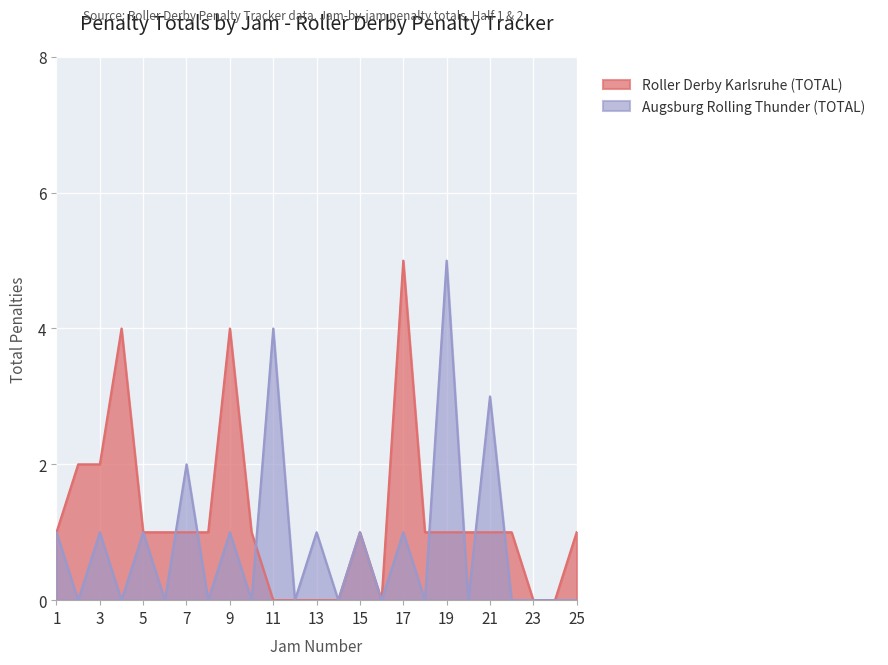

Reading left to right, list all the values displayed in this chart.

Roller Derby Karlsruhe (TOTAL): 1	2	2	4	1	1	1	1	4	1	0	0	0	0	1	0	5	1	1	1	1	1	0	0	1
Augsburg Rolling Thunder (TOTAL): 1	0	1	0	1	0	2	0	1	0	4	0	1	0	1	0	1	0	5	0	3	0	0	0	0